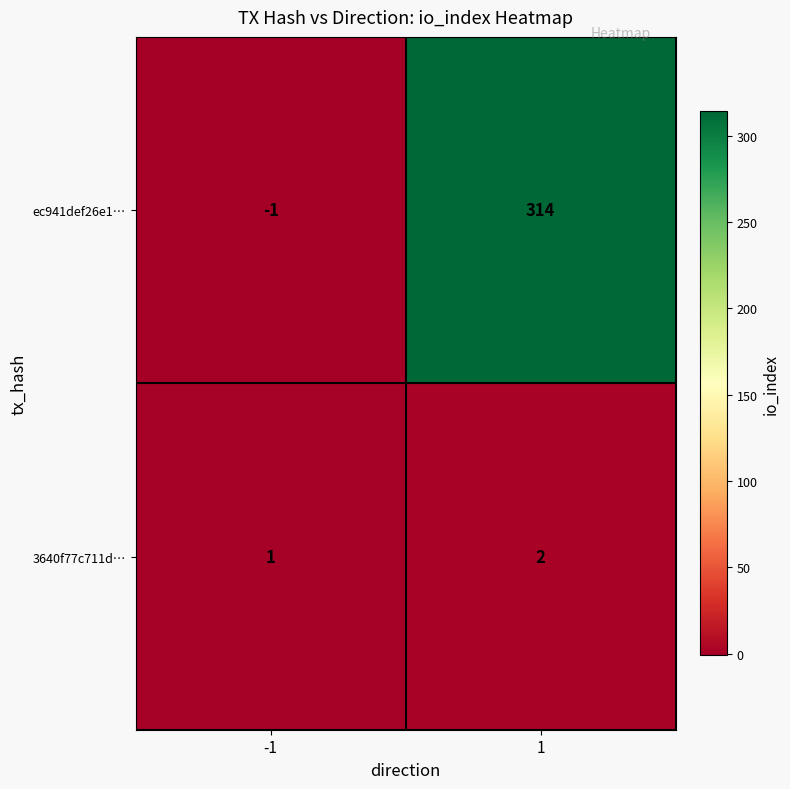

What is the greatest value displayed?

314